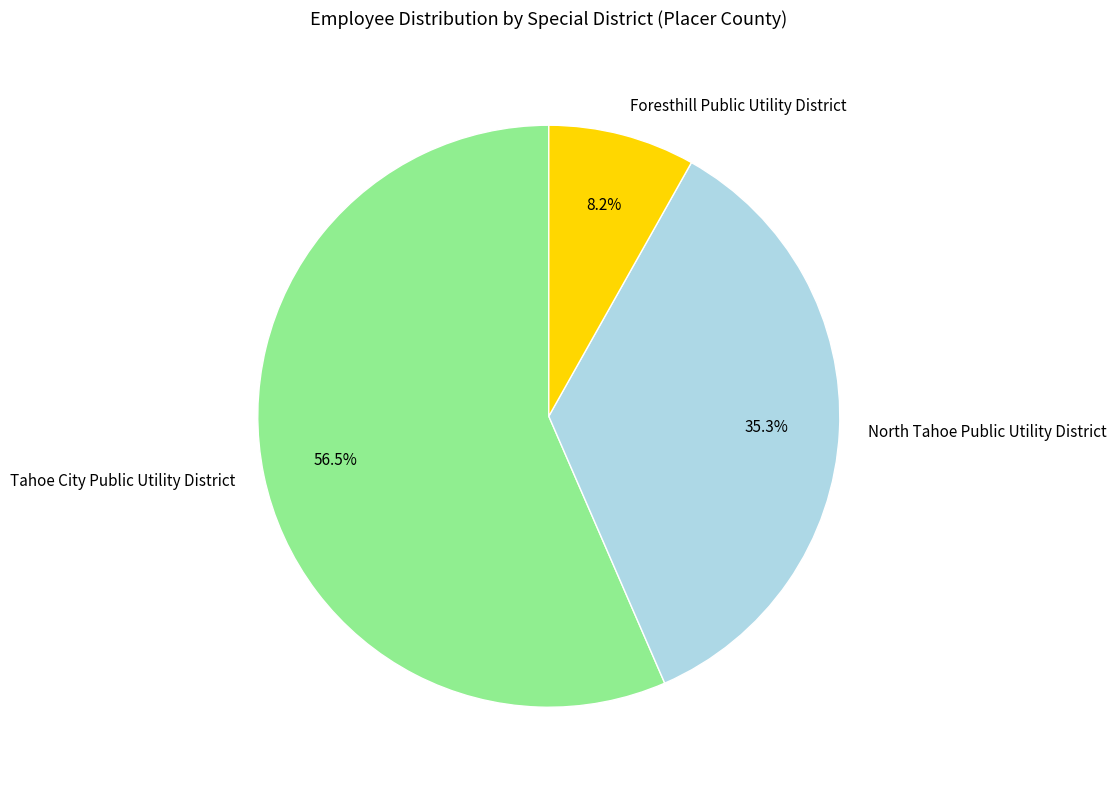

Between North Tahoe Public Utility District and Foresthill Public Utility District, which is larger?

North Tahoe Public Utility District